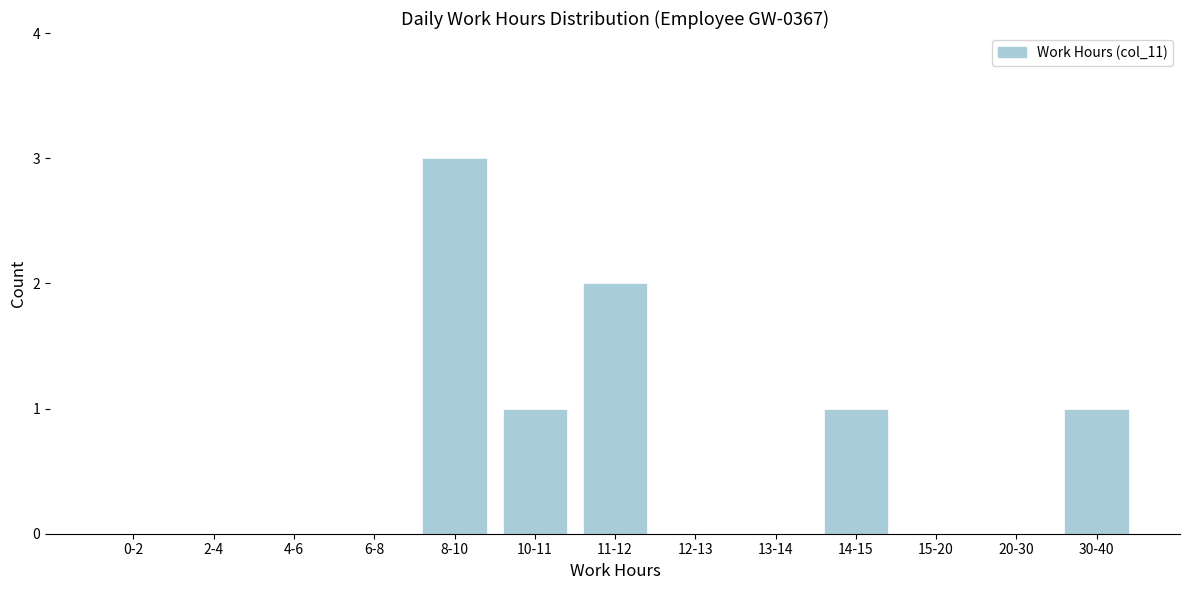

Reading left to right, list all the values displayed in this chart.

0-2=0	2-4=0	4-6=0	6-8=0	8-10=3	10-11=1	11-12=2	12-13=0	13-14=0	14-15=1	15-20=0	20-30=0	30-40=1